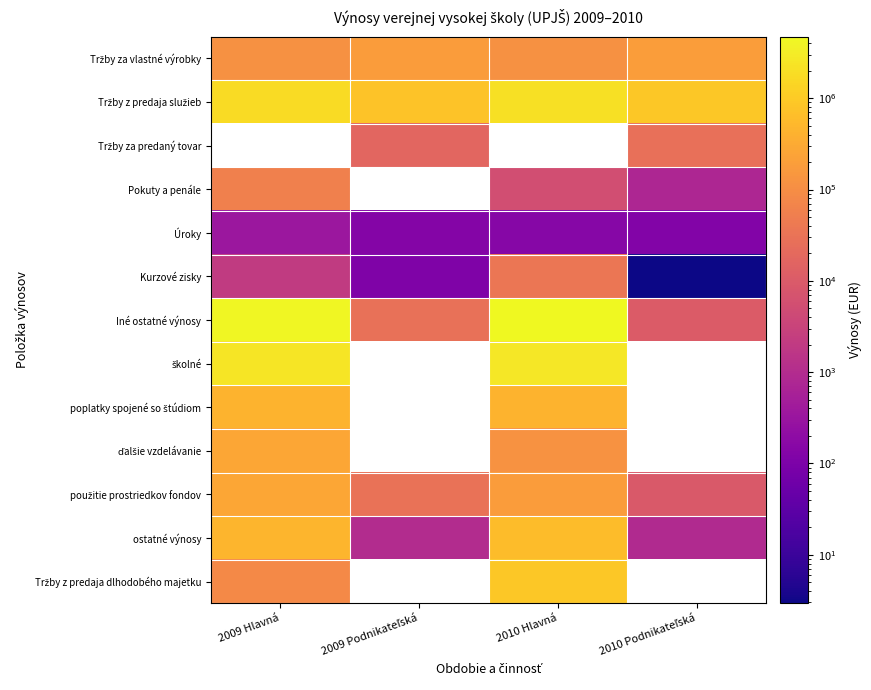

List the series in order of their peak value, lowest first.

Úroky, Kurzové zisky, Tržby za vlastné výrobky, Tržby z predaja služieb, Tržby za predaný tovar, Pokuty a penále, použitie prostriedkov fondov, ďalšie vzdelávanie, poplatky spojené so štúdiom, ostatné výnosy, Tržby z predaja dlhodobého majetku, školné, Iné ostatné výnosy